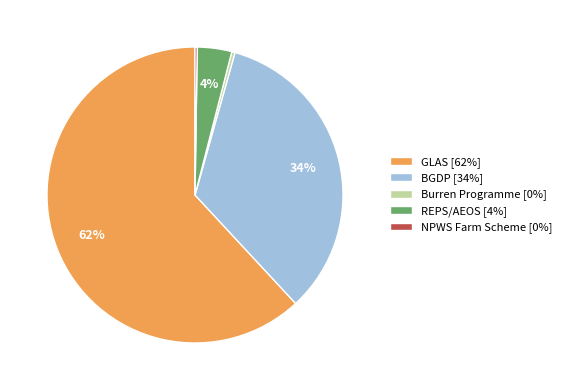

Is it true that Burren Programme [0%] is 0% of the pie?

True